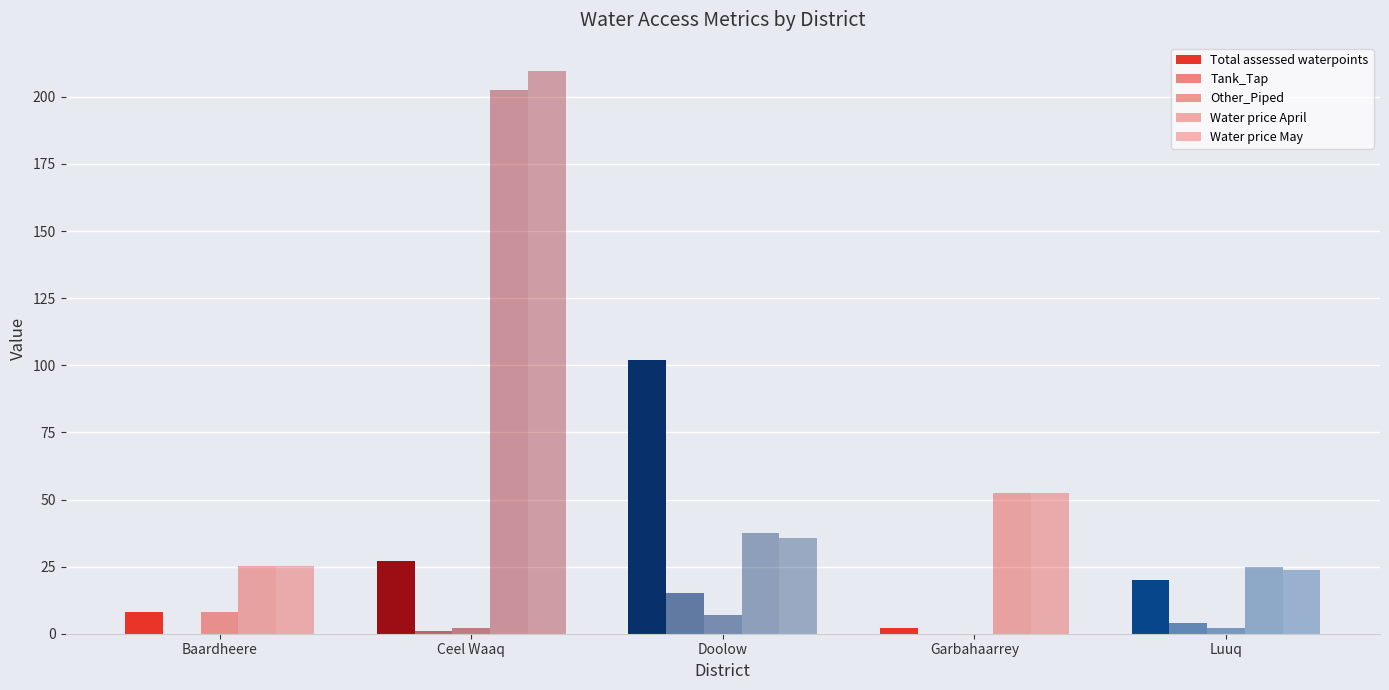

Does the chart contain stacked bars?

No